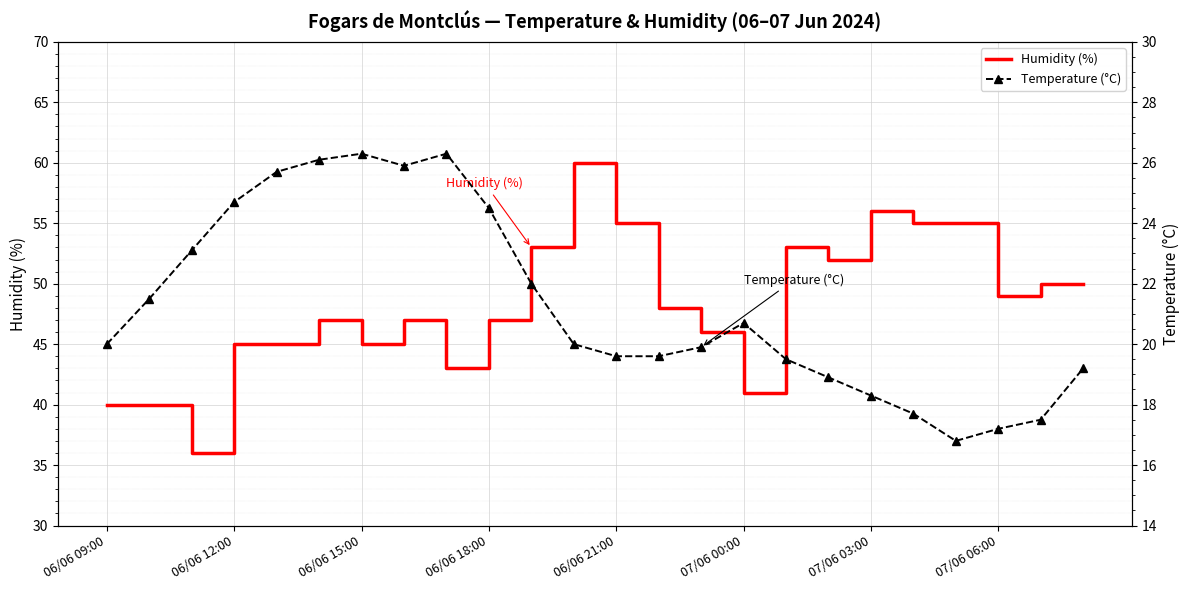

What is the approximate value of Humidity (%) at 06/06 21:00?

55